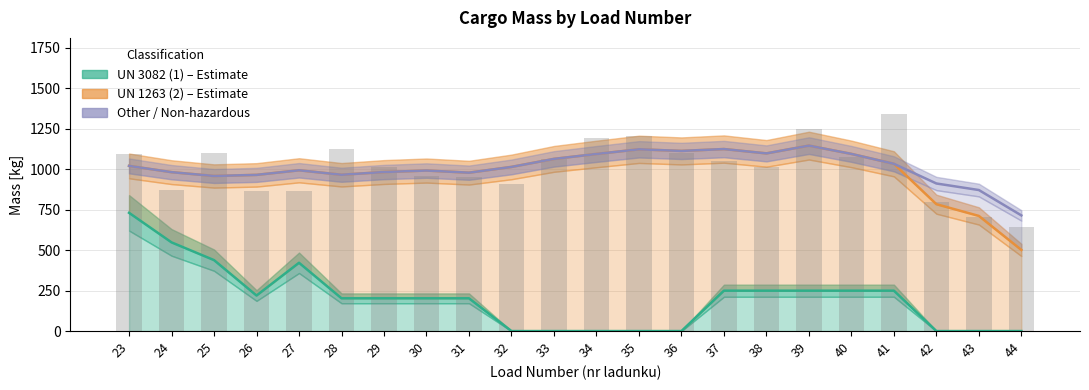

What is the sum of all UN 3082 (1) values?

4452